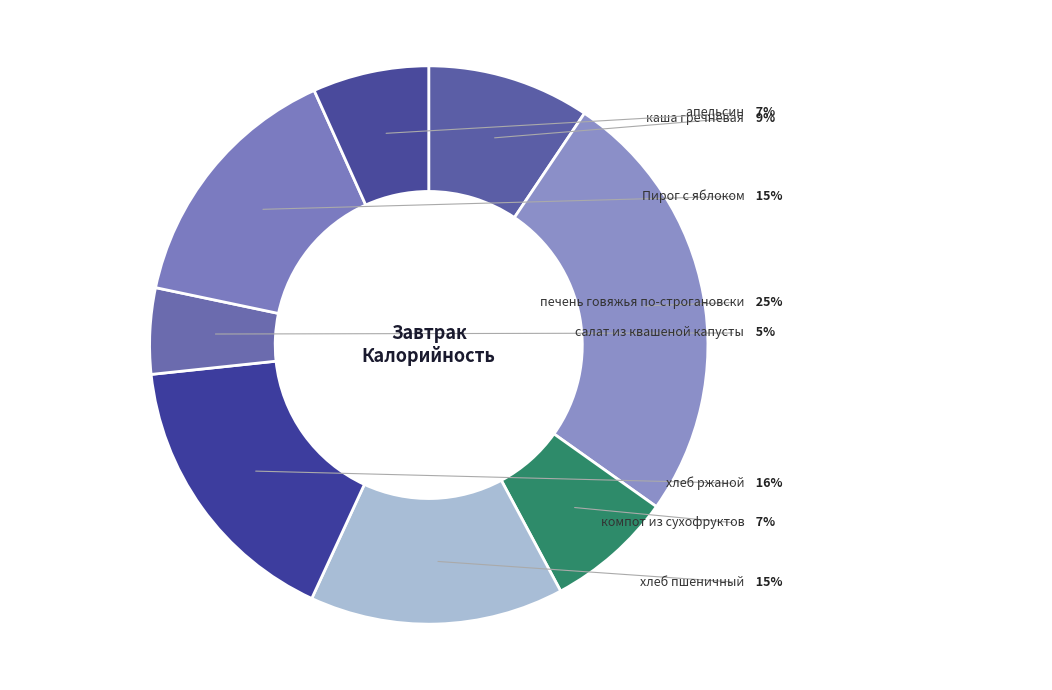

To the nearest percent, what is the difference between the largest and smallest slice percentages?

20%